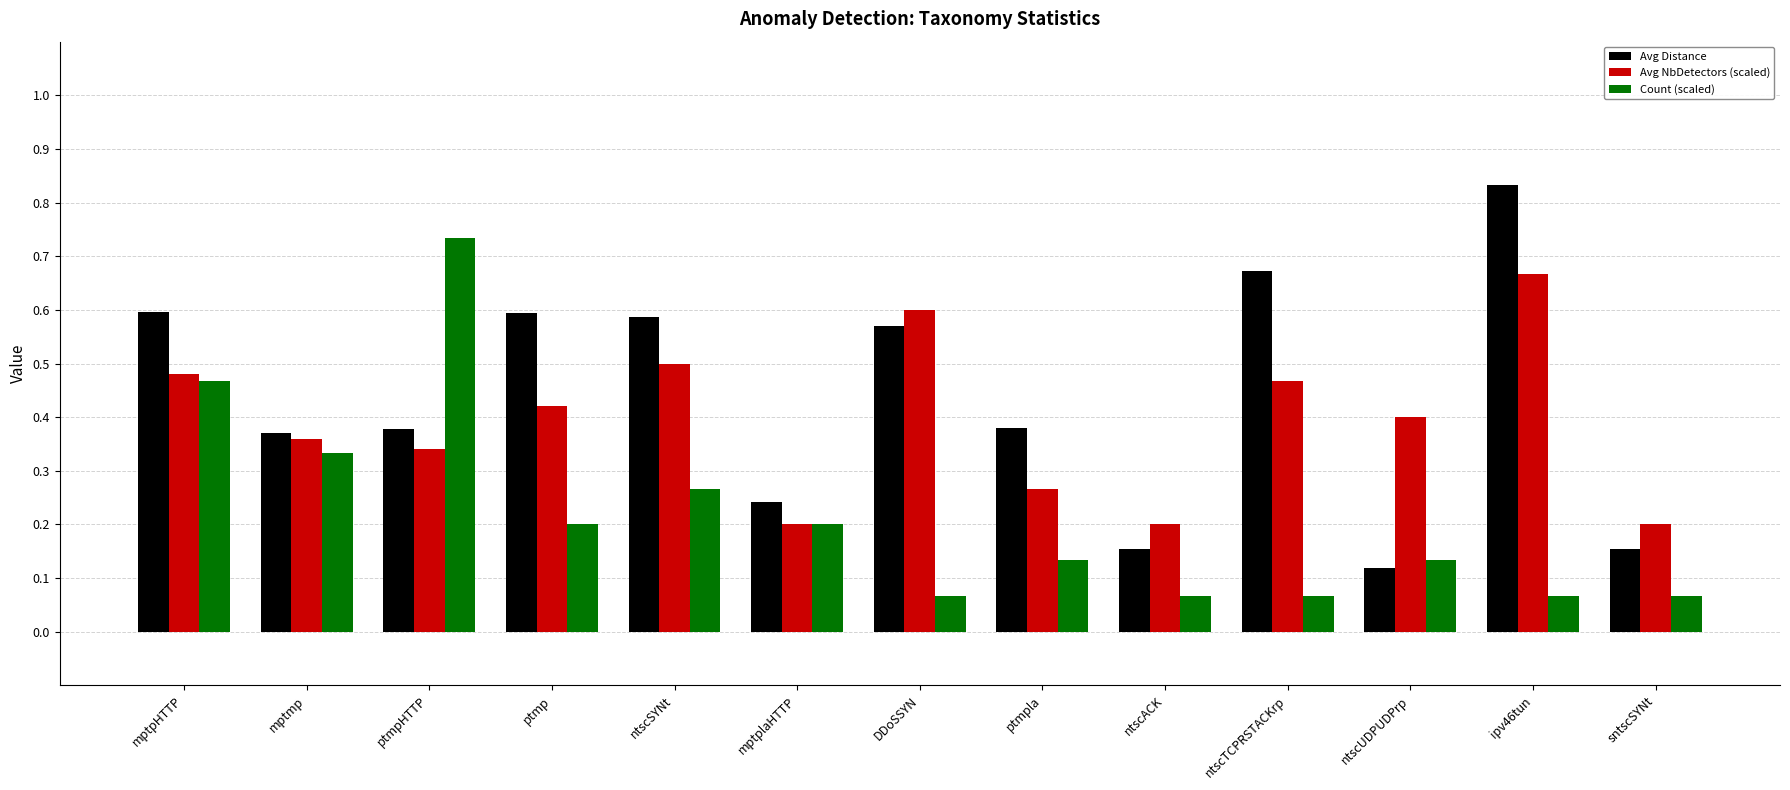

Count the number of categories in the chart.

13